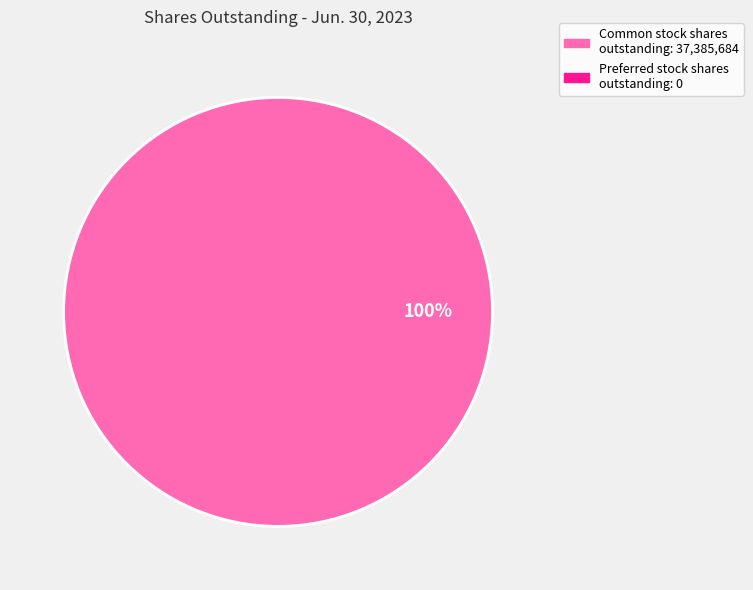

Is there any slice that represents more than half of the pie?

Yes